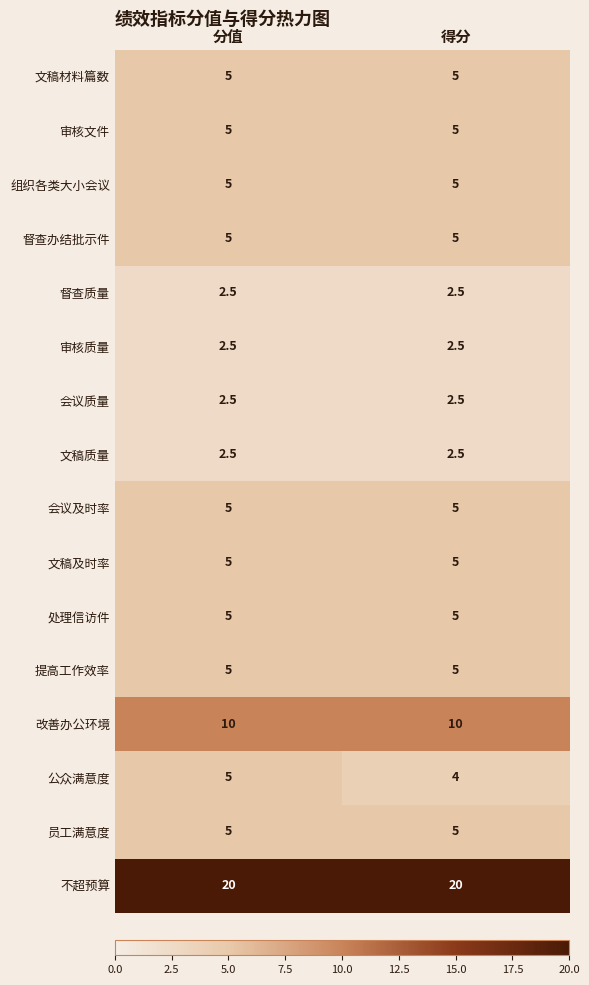

True or false: 文稿质量 has a value of 3.3 at 得分.

False